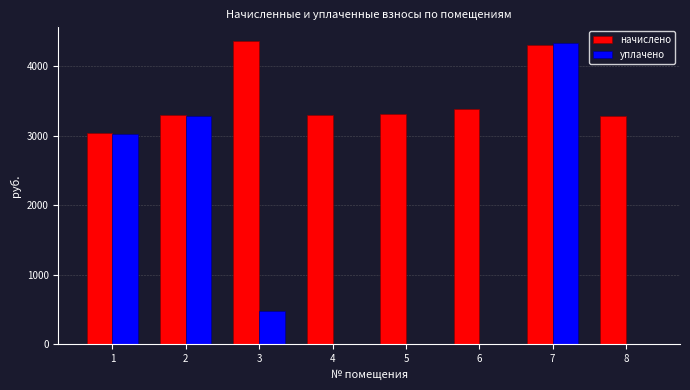

How many values in the начислено series exceed 3316?

4